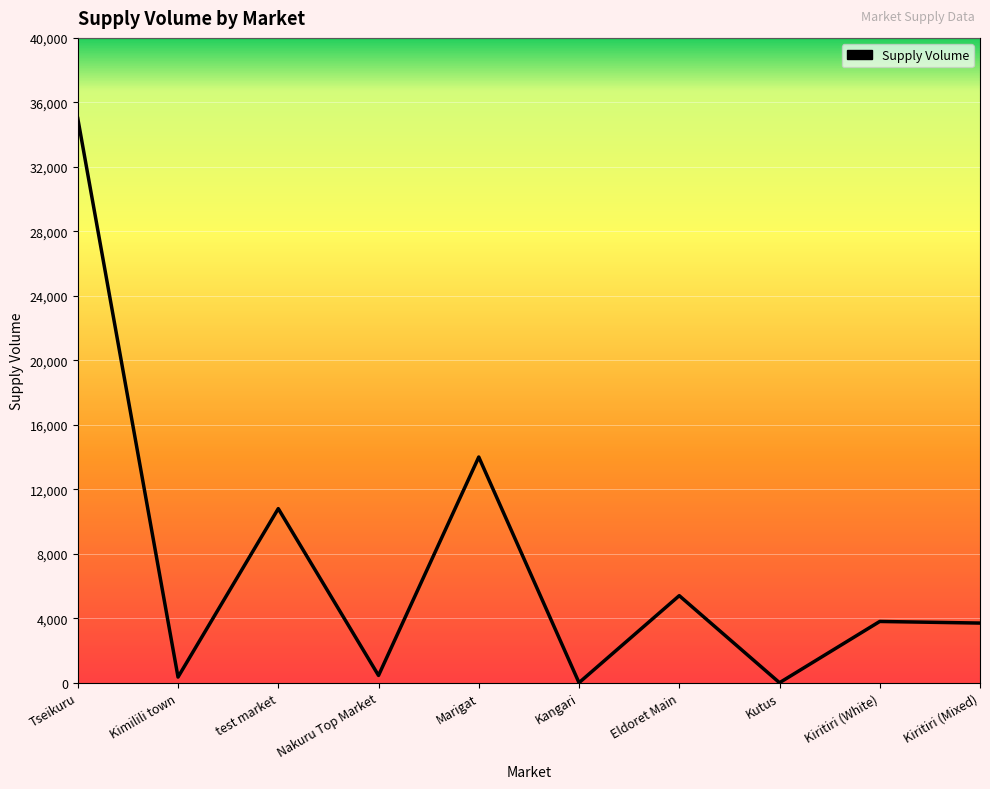

At which label is the value closest to 17500?

Marigat